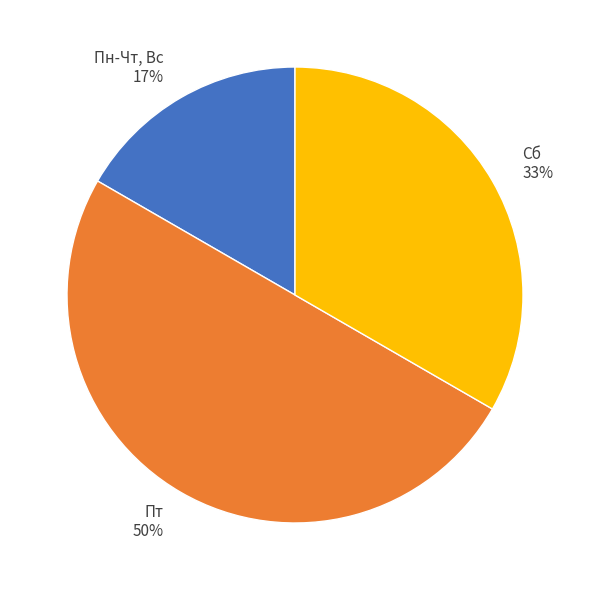

Is it true that Пн-Чт, Вс is 17% of the pie?

True